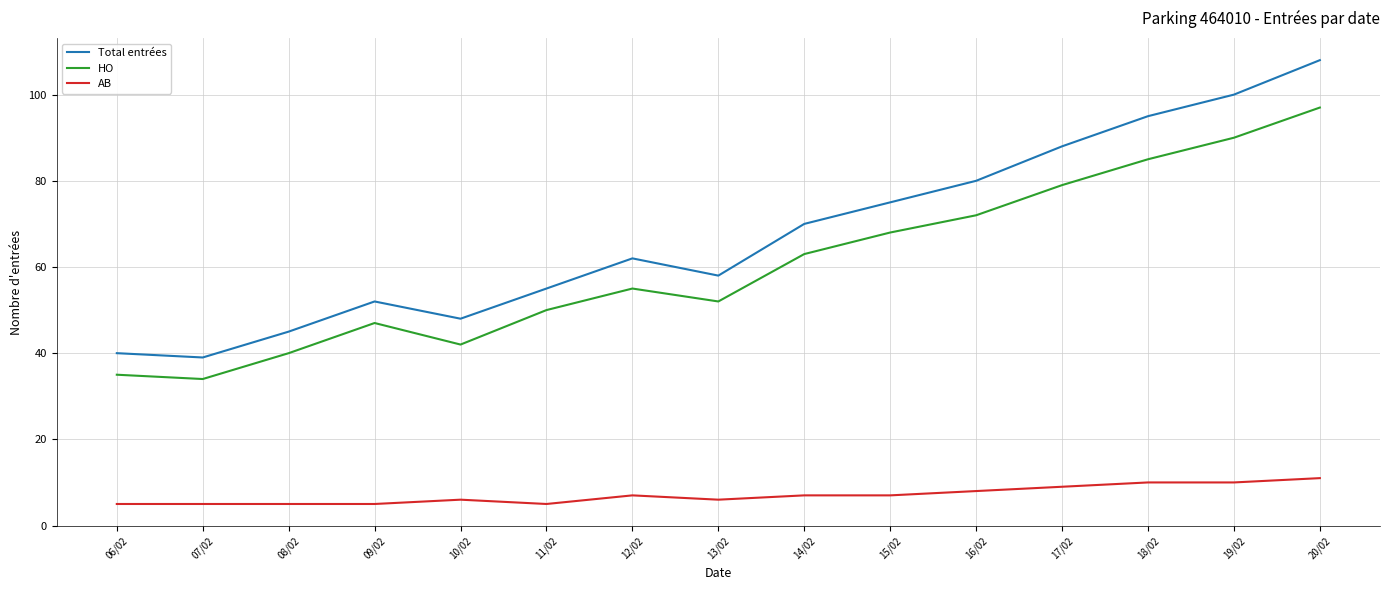

How many interior local peaks does the HO series have?

2